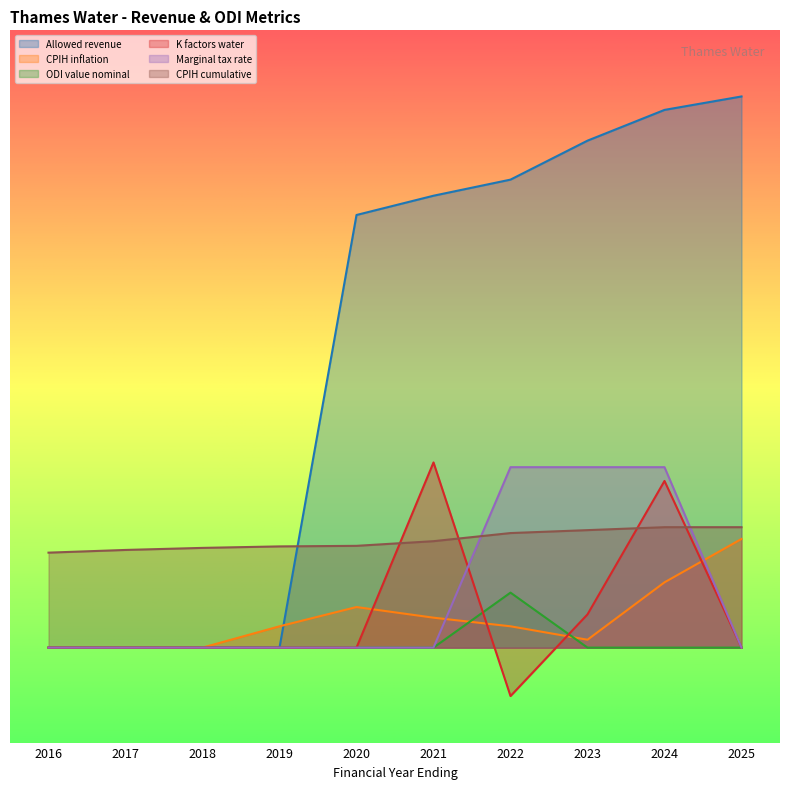

True or false: Allowed revenue and ODI value nominal cross at least once.

False